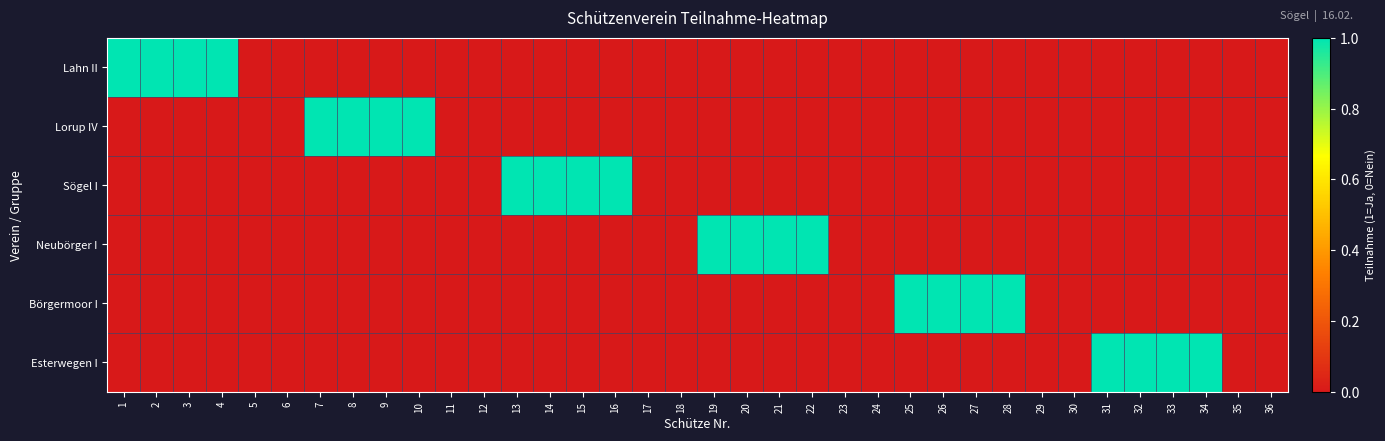

How many categories are shown in the chart?

36